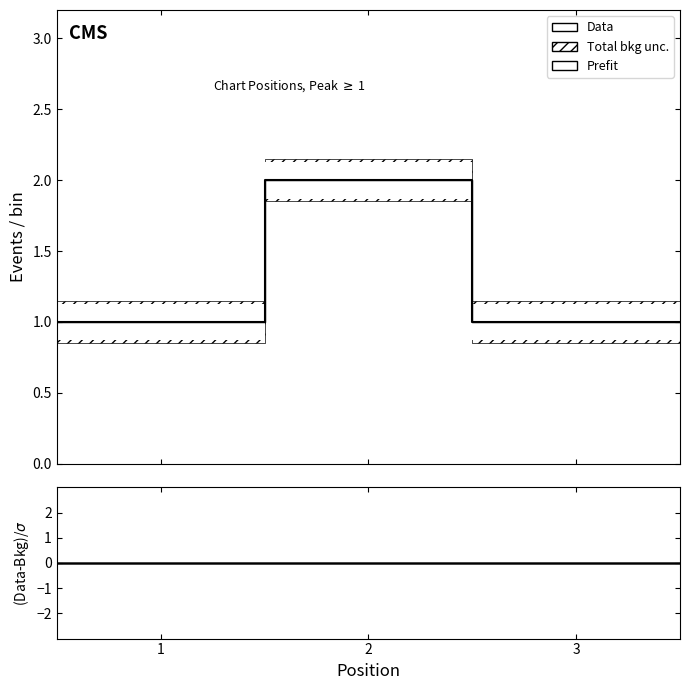

True or false: the data shows 1 at 3.

False